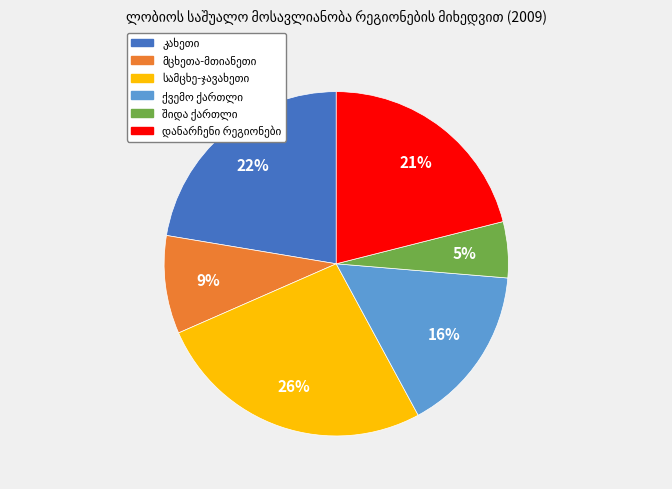

Is there any slice that represents more than half of the pie?

No